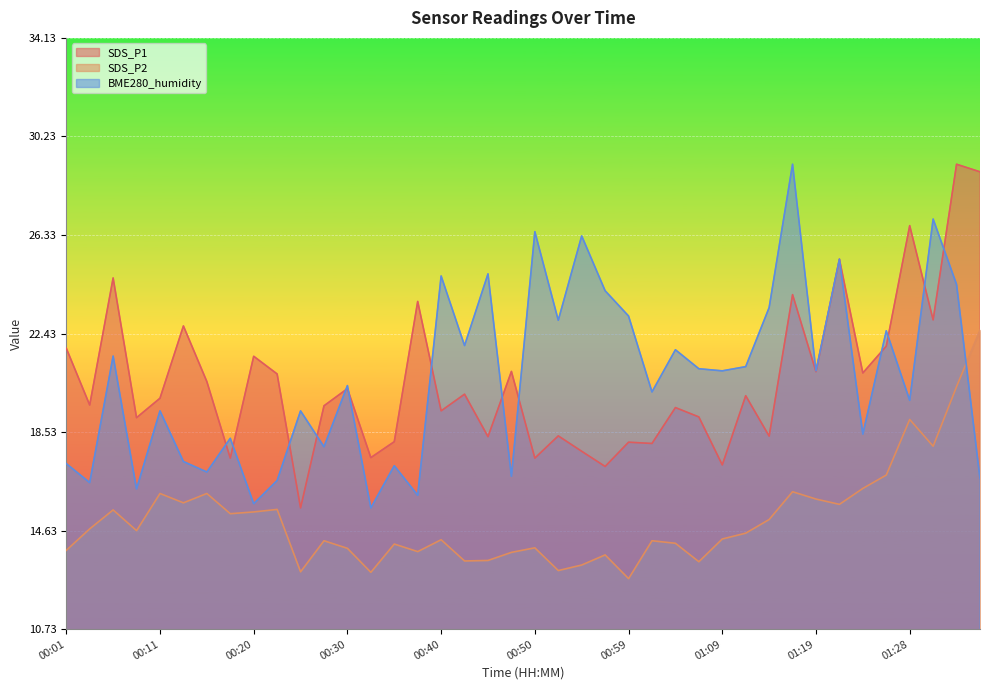

Reading left to right, what are all the values shown in this chart?

SDS_P1: 21.9	19.6	24.6	19.1	19.9	22.7	20.5	17.5	21.5	20.8	15.5	19.6	20.2	17.5	18.1	23.7	19.4	20.0	18.4	20.9	17.5	18.4	17.8	17.2	18.1	18.1	19.5	19.1	17.2	20.0	18.4	24.0	20.9	25.4	20.9	21.9	26.7	23.0	29.1	28.8
SDS_P2: 13.8	14.7	15.4	14.6	16.1	15.7	16.1	15.3	15.4	15.5	13.0	14.2	13.9	13.0	14.1	13.8	14.3	13.4	13.4	13.8	13.9	13.1	13.3	13.7	12.7	14.2	14.1	13.4	14.3	14.5	15.1	16.2	15.9	15.7	16.3	16.8	19.0	18.0	20.3	22.6
BME280_humidity: 17.3	16.5	21.5	16.3	19.4	17.4	16.9	18.3	15.7	16.6	19.4	17.9	20.4	15.5	17.2	16.0	24.7	22.0	24.8	16.8	26.5	23.0	26.3	24.1	23.1	20.1	21.8	21.0	21.0	21.1	23.5	29.1	21.0	25.4	18.5	22.5	19.8	27.0	24.4	16.7